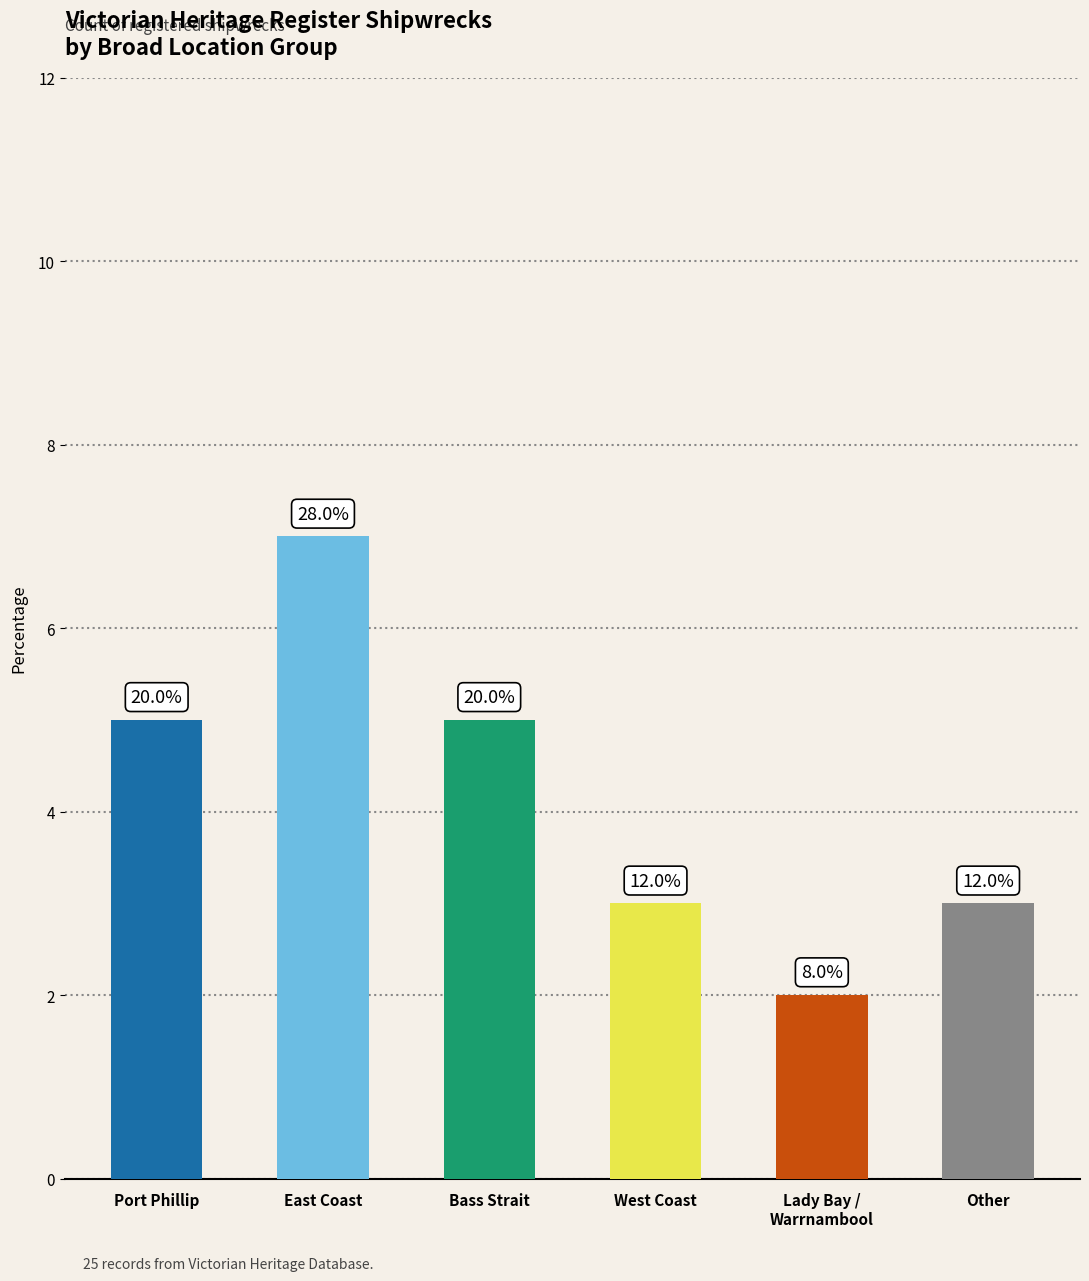

True or false: the data shows 3 at West Coast.

True